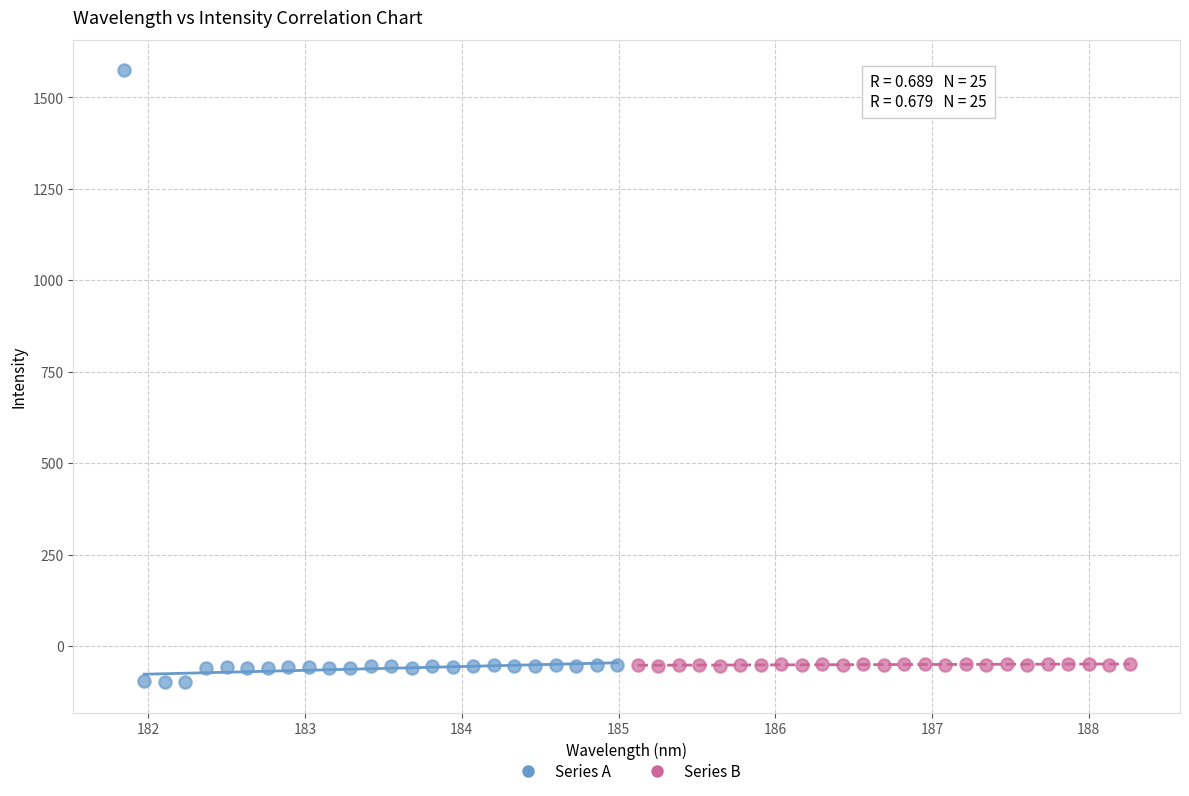

Which series has the widest spread of Y values?

Series A